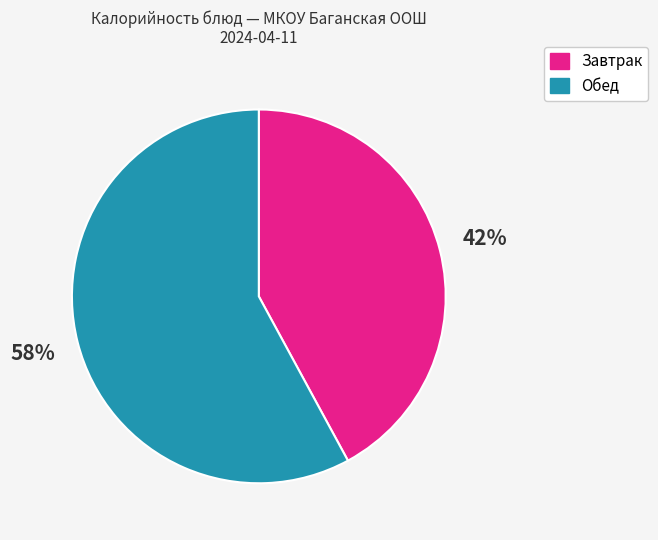

To the nearest percent, what portion does Обед represent?

58%